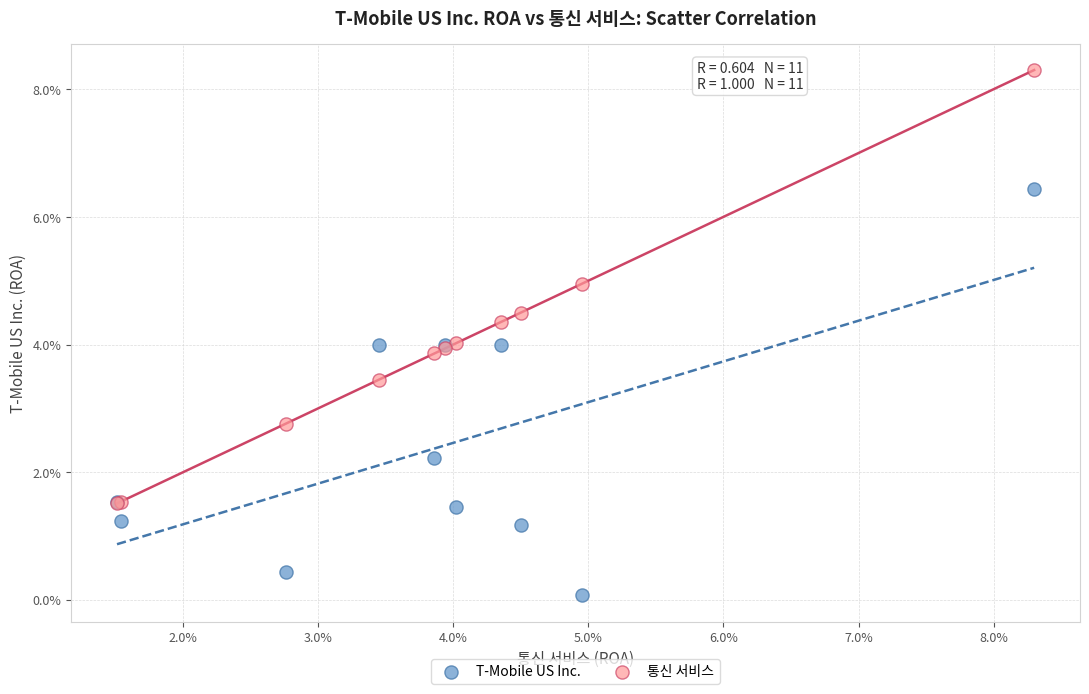

Which series reaches the minimum Y coordinate?

T-Mobile US Inc.